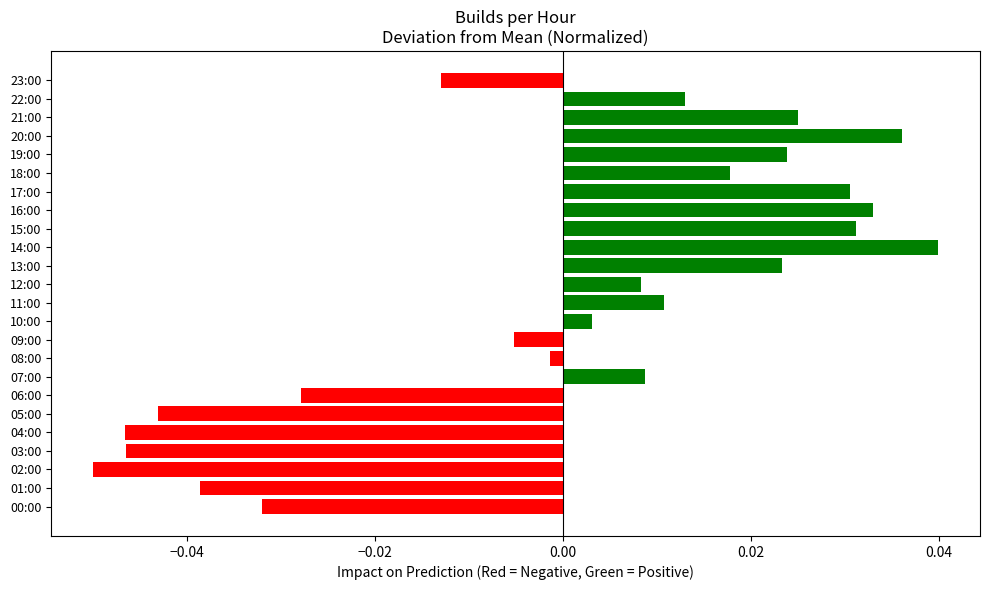

At which category does the chart reach its minimum across all series?

02:00